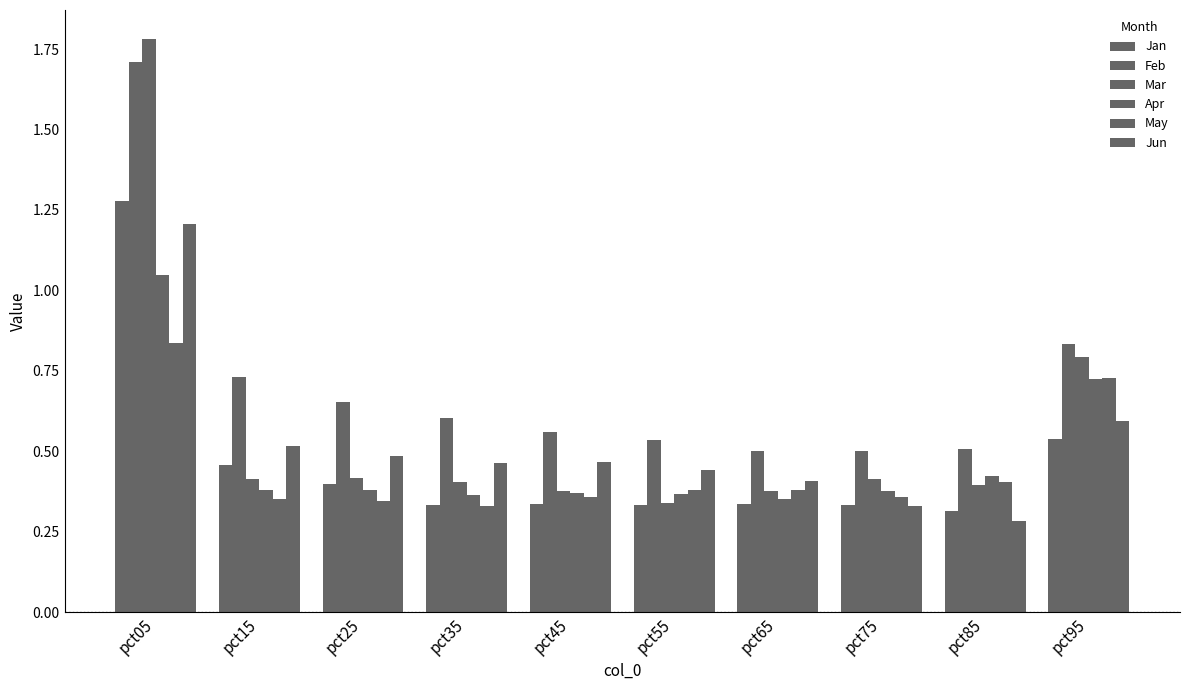

Reading right to left, what are all the values shown in this chart?

Jan: pct95=0.5	pct85=0.3	pct75=0.3	pct65=0.3	pct55=0.3	pct45=0.3	pct35=0.3	pct25=0.4	pct15=0.5	pct05=1.3
Feb: pct95=0.8	pct85=0.5	pct75=0.5	pct65=0.5	pct55=0.5	pct45=0.6	pct35=0.6	pct25=0.7	pct15=0.7	pct05=1.7
Mar: pct95=0.8	pct85=0.4	pct75=0.4	pct65=0.4	pct55=0.3	pct45=0.4	pct35=0.4	pct25=0.4	pct15=0.4	pct05=1.8
Apr: pct95=0.7	pct85=0.4	pct75=0.4	pct65=0.4	pct55=0.4	pct45=0.4	pct35=0.4	pct25=0.4	pct15=0.4	pct05=1.0
May: pct95=0.7	pct85=0.4	pct75=0.4	pct65=0.4	pct55=0.4	pct45=0.4	pct35=0.3	pct25=0.3	pct15=0.4	pct05=0.8
Jun: pct95=0.6	pct85=0.3	pct75=0.3	pct65=0.4	pct55=0.4	pct45=0.5	pct35=0.5	pct25=0.5	pct15=0.5	pct05=1.2